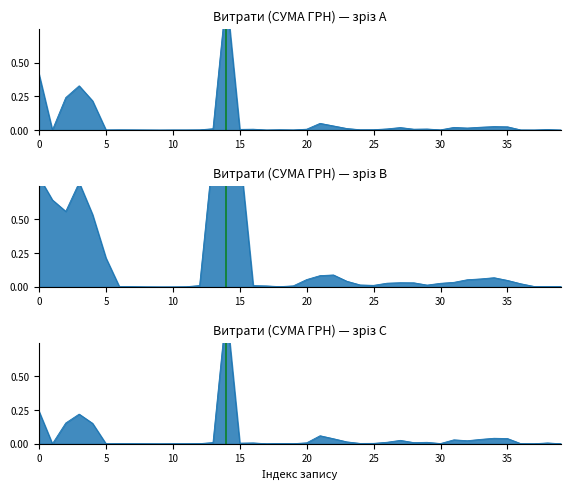

The value at 0 is 0.1. True or false?

False